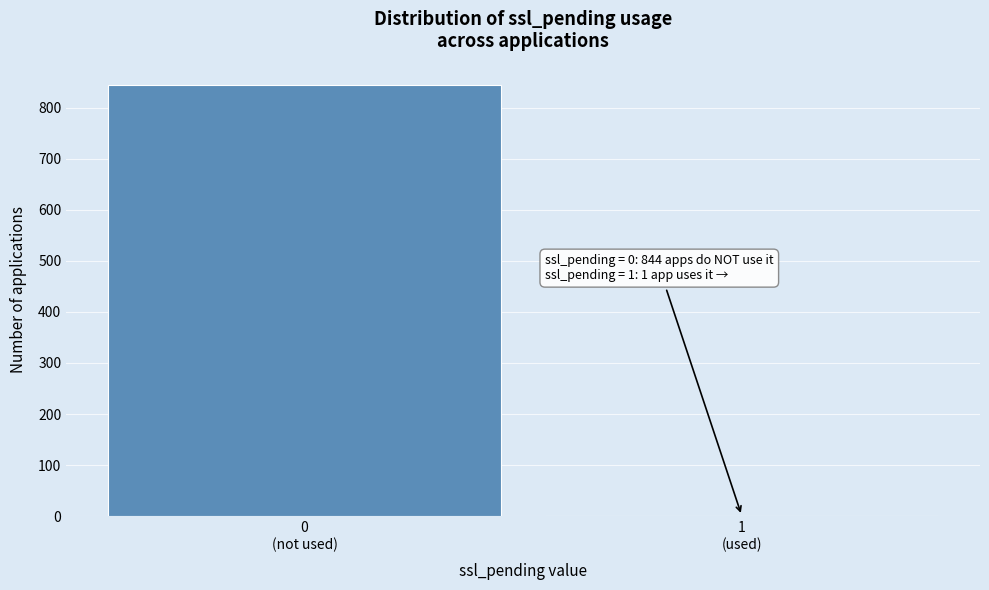

What is the sum of all values?

845